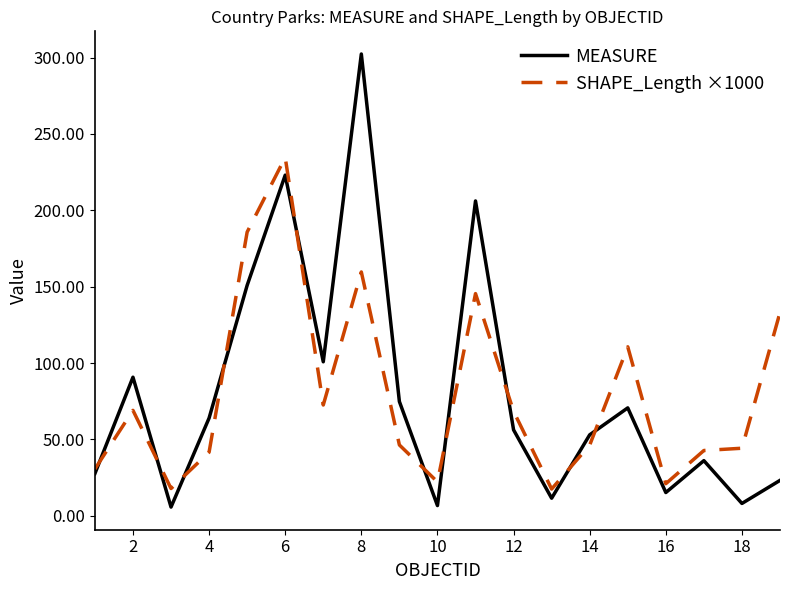

List the series in order of their peak value, lowest first.

SHAPE_Length ×1000, MEASURE